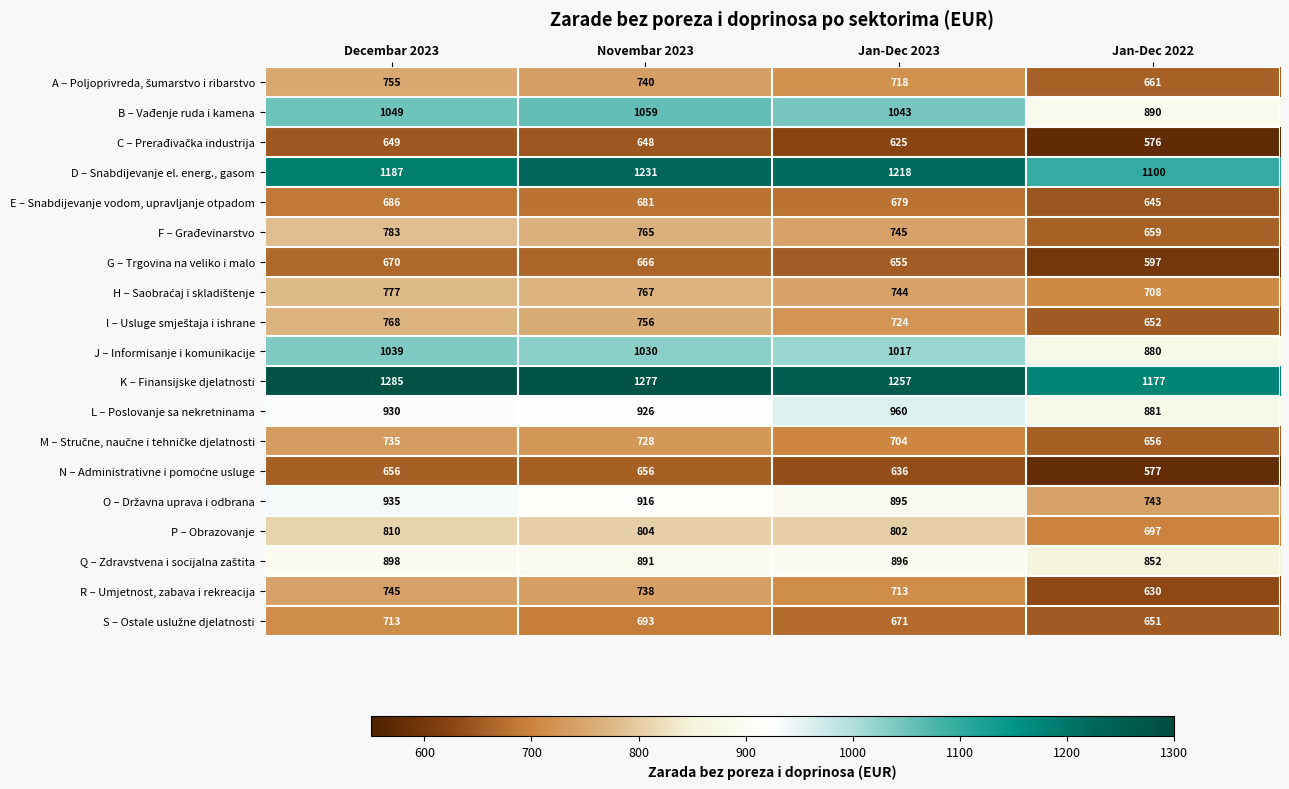

What is the highest value of the L – Poslovanje sa nekretninama series?

960